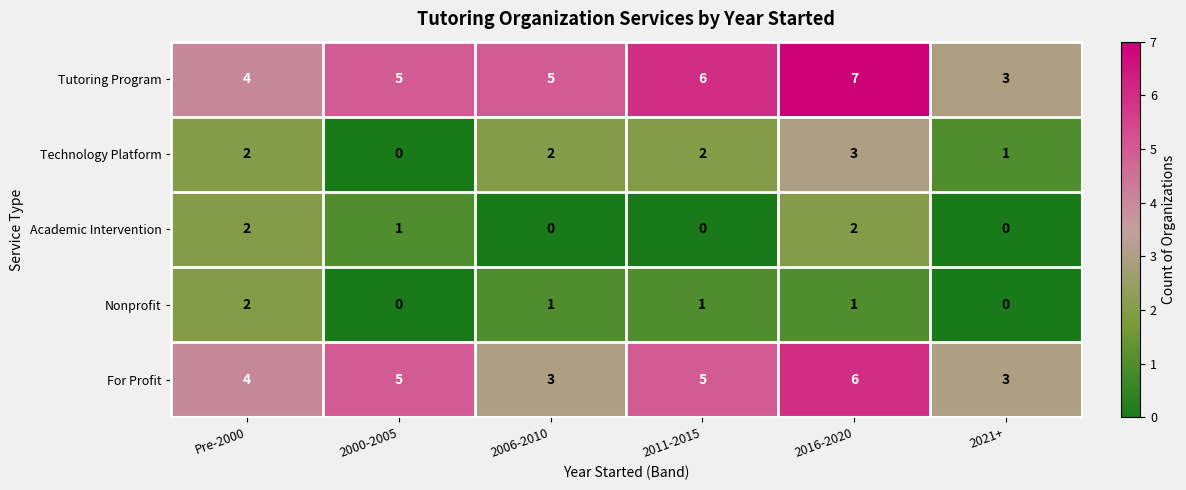

Which series changed the most between Pre-2000 and 2016-2020?

Tutoring Program